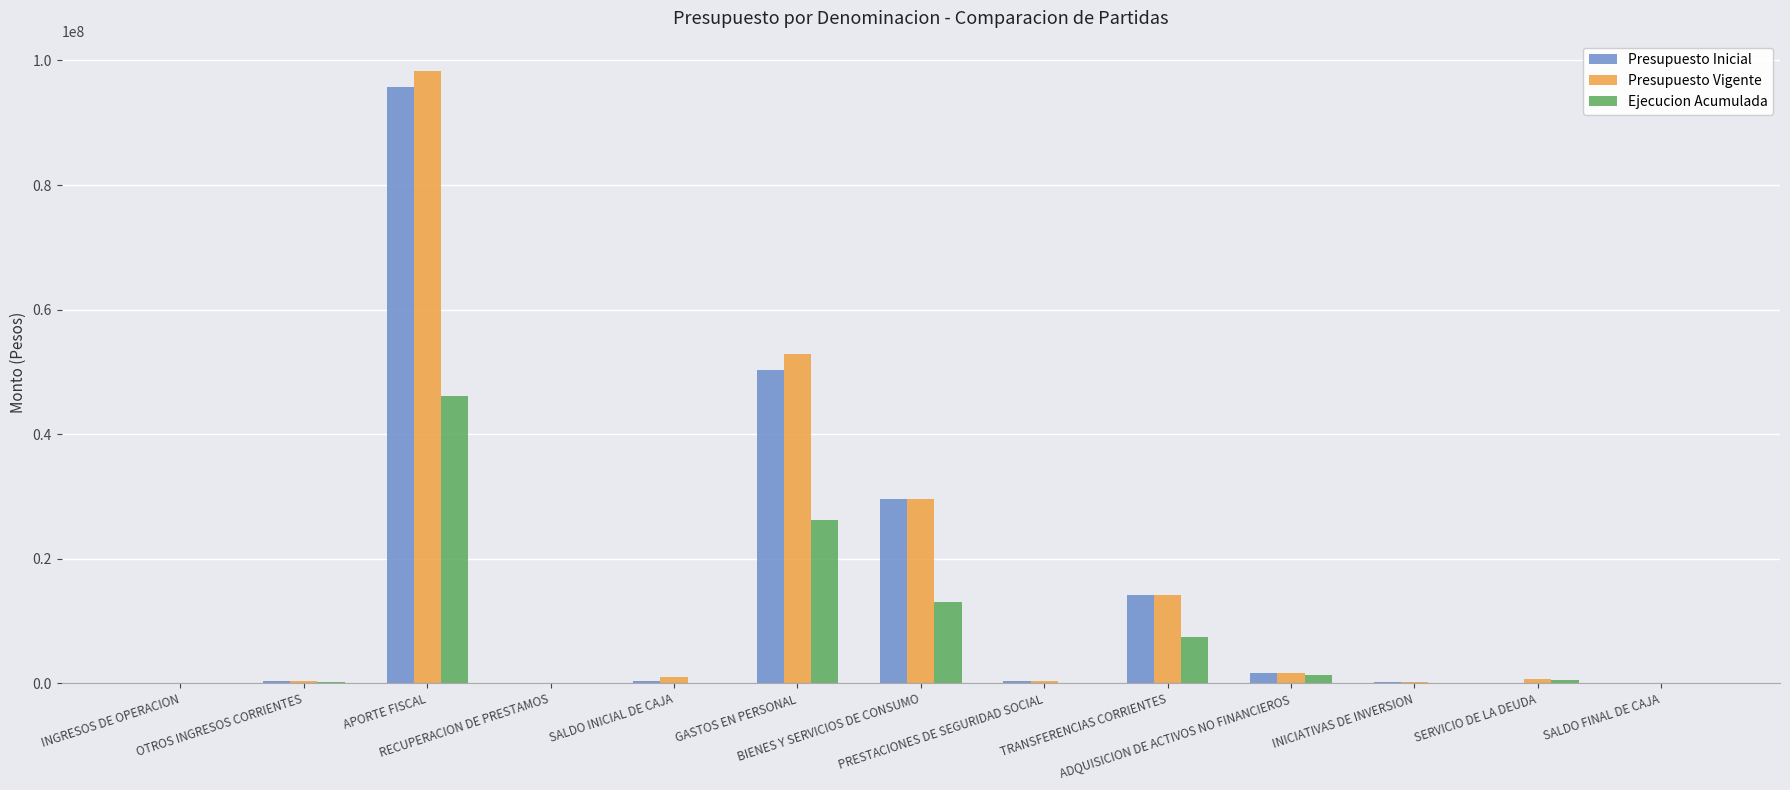

How many series are shown in this chart?

3